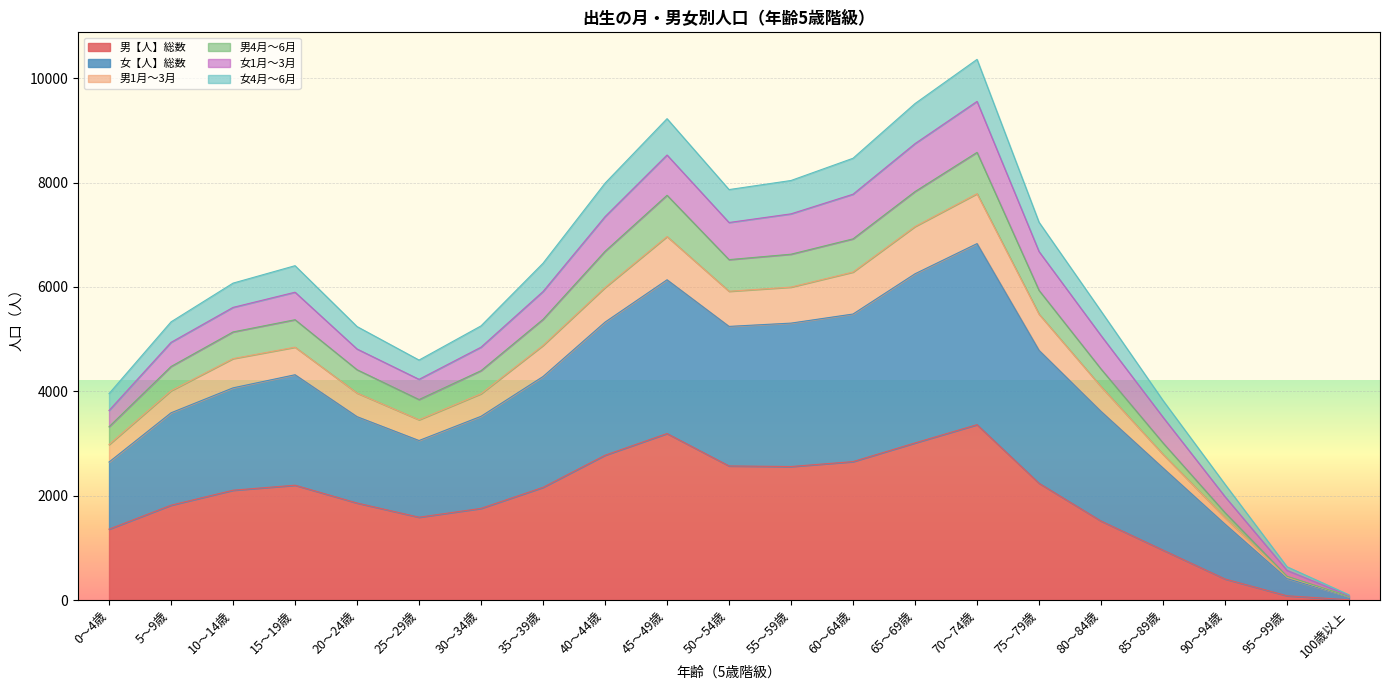

What is the highest value of the 男【人】総数 series?

3362